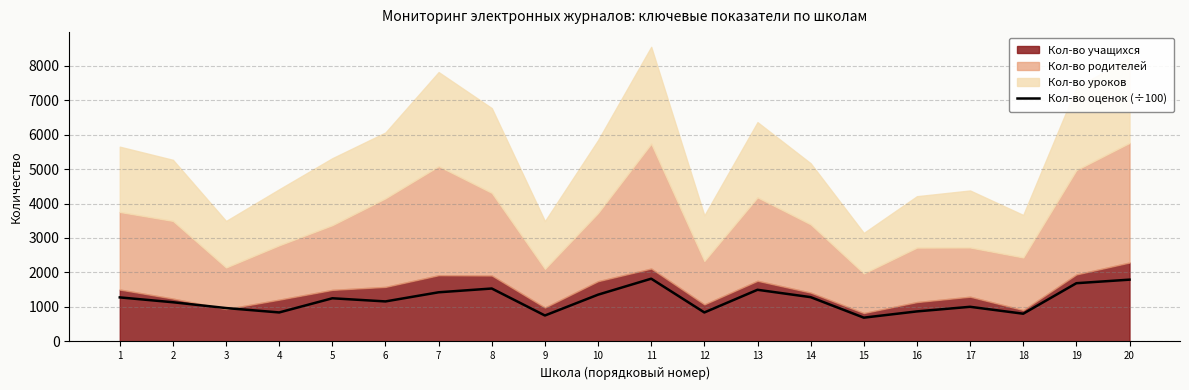

How many lines are shown in the chart?

1